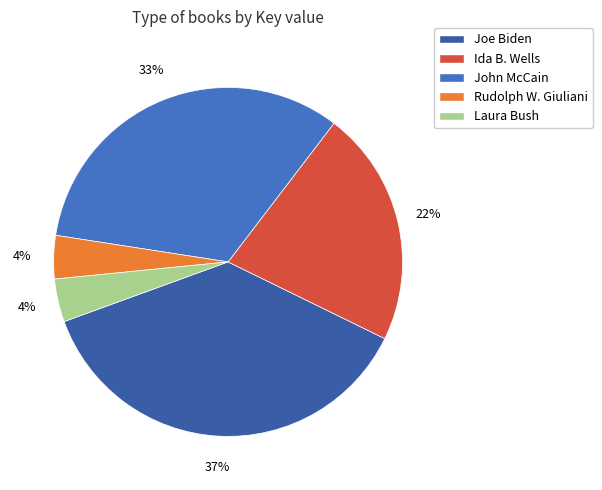

Between Ida B. Wells and Joe Biden, which is larger?

Joe Biden